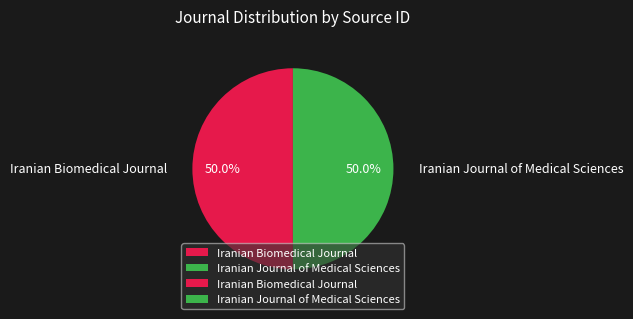

Approximately how many times larger is the value at Iranian Journal of Medical Sciences compared to Iranian Biomedical Journal?

1.0